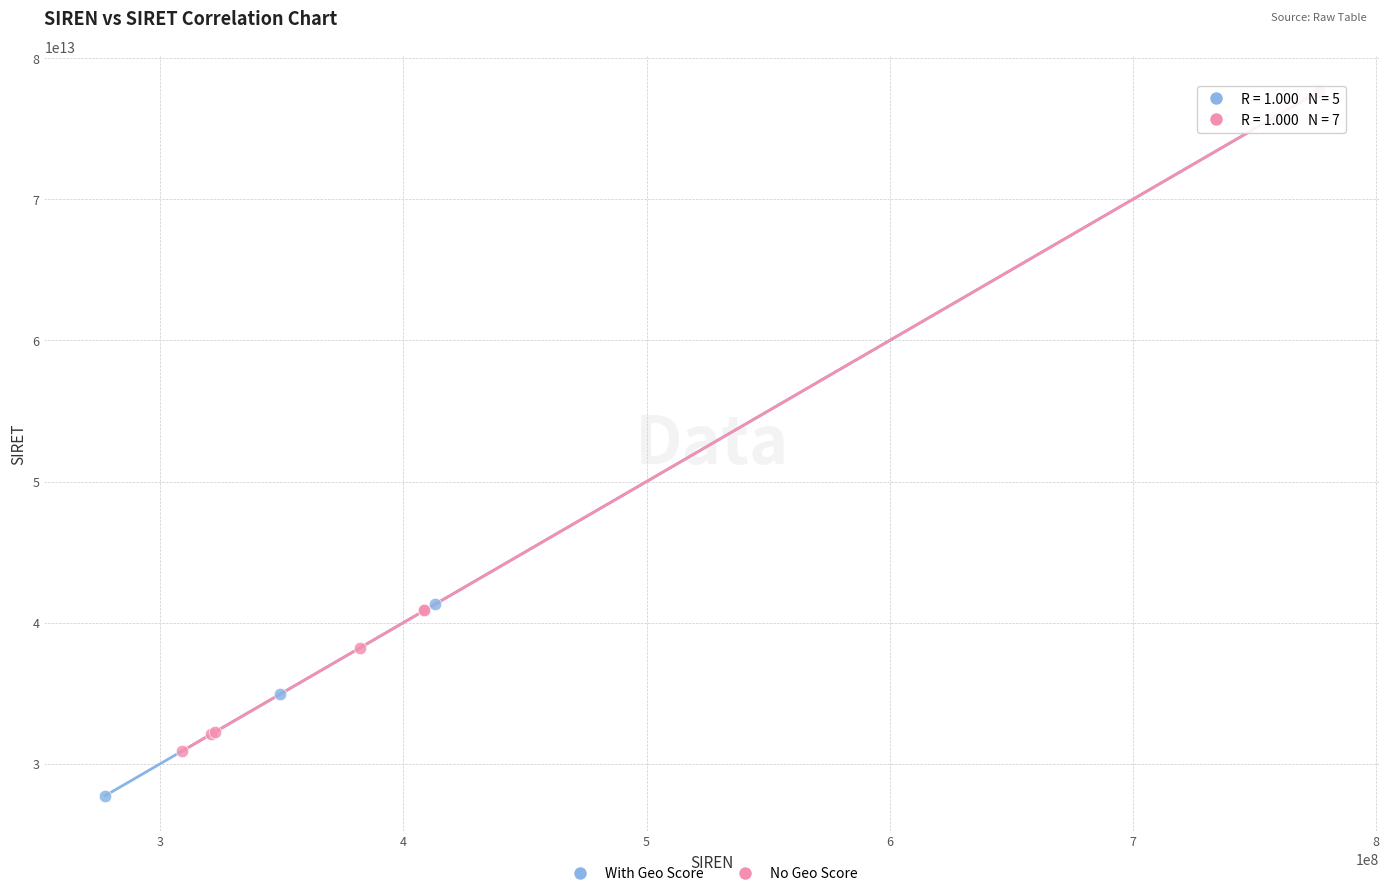

Which series contains the lowest Y value?

With Geo Score